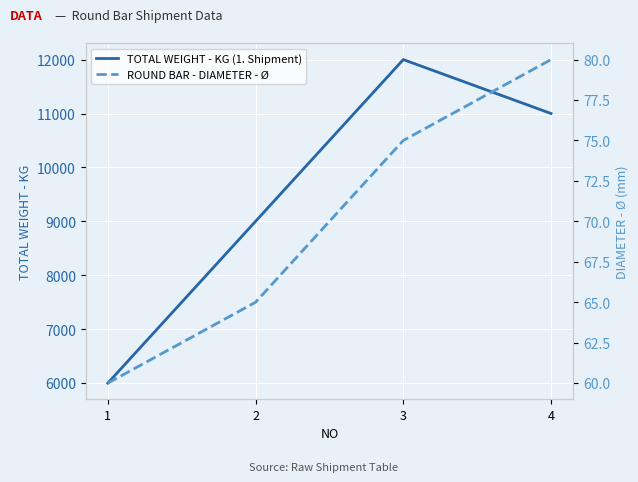

At how many categories does at least one series exceed 2058?

4